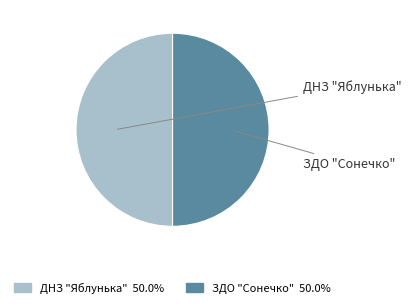

Which has a higher value, ДНЗ "Яблунька" or ЗДО "Сонечко"?

ДНЗ "Яблунька"